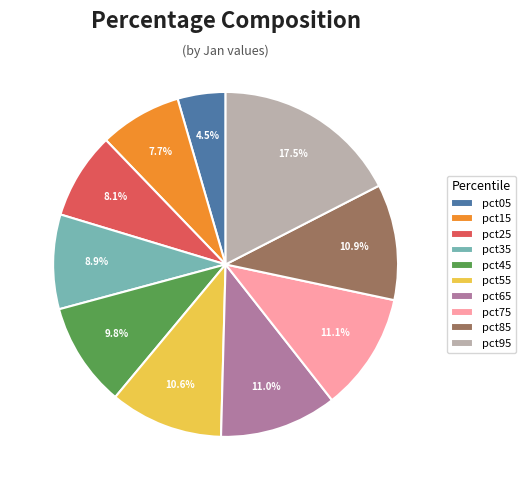

Which slice is the largest?

pct95